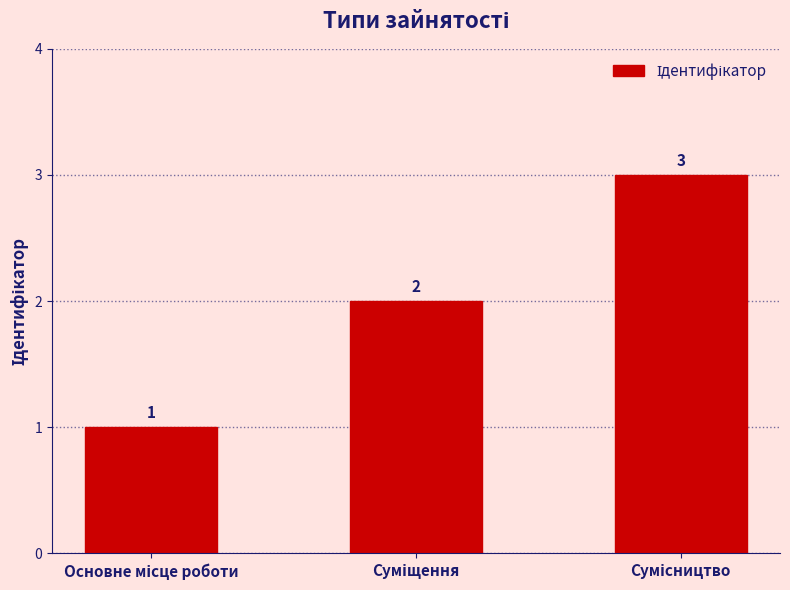

What is the sum of all values?

6